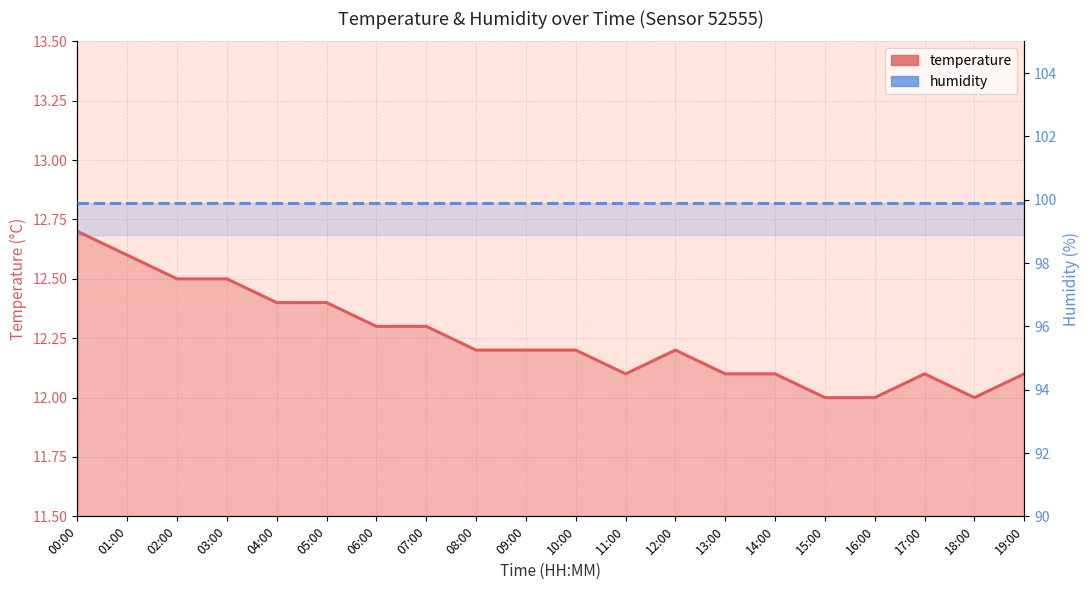

How many temperature values are between 12 and 13?

20